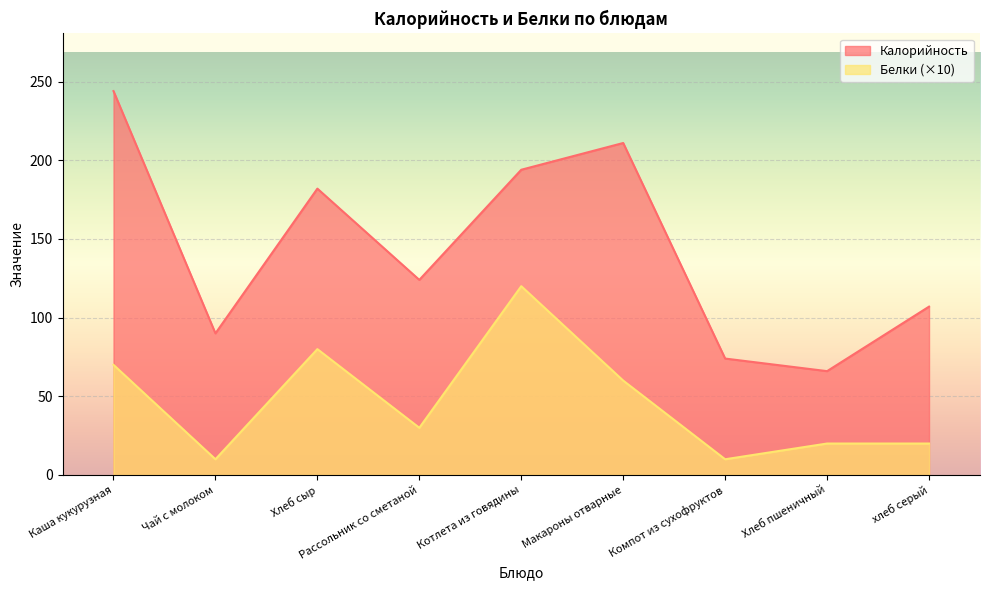

How many interior local valleys does the Калорийность series have?

3